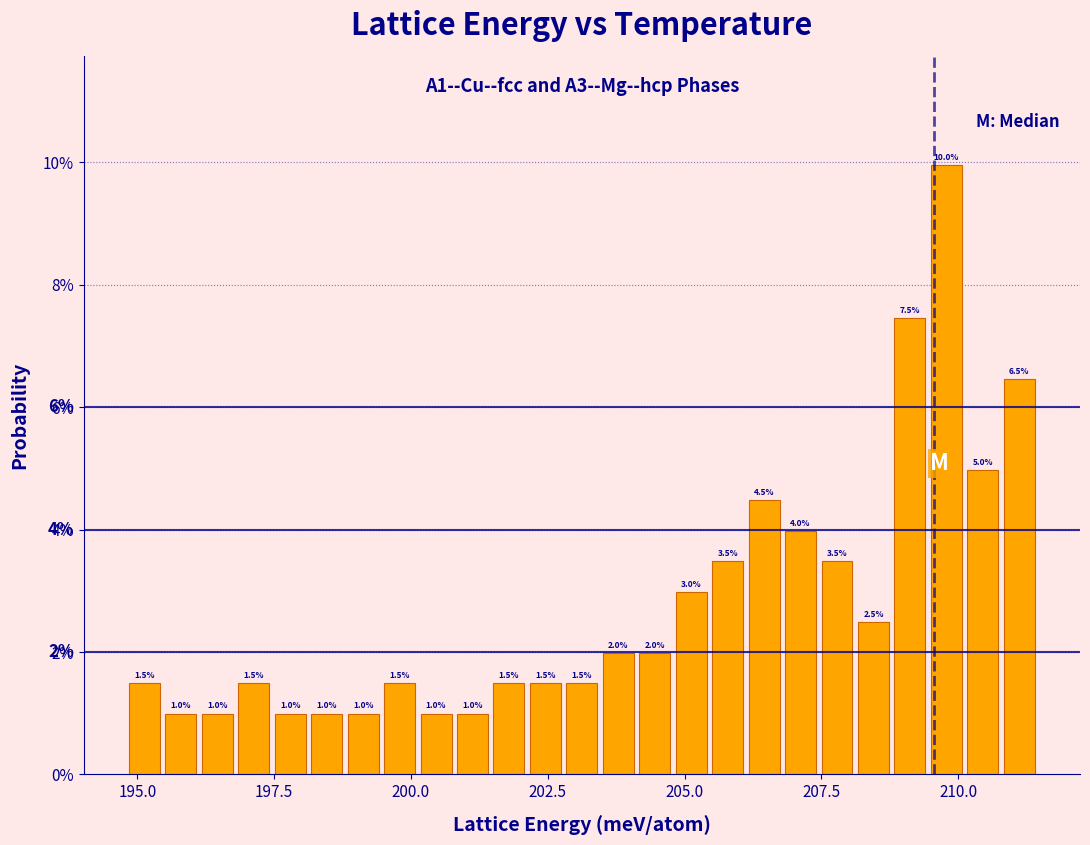

Read against the x-axis, roughly where is the centre of the tallest bar?

210.0